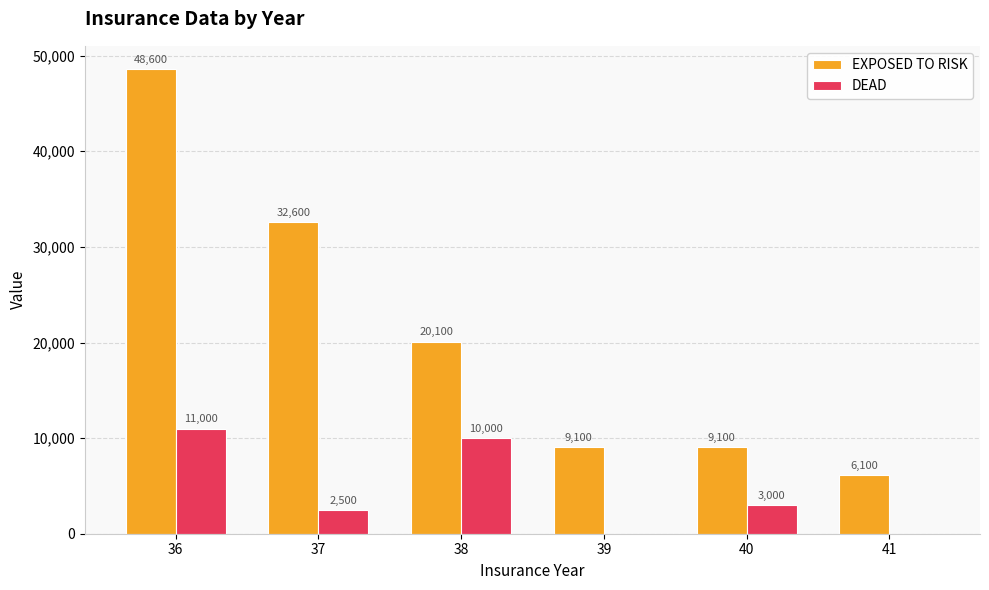

Which series has the largest total across all categories?

EXPOSED TO RISK